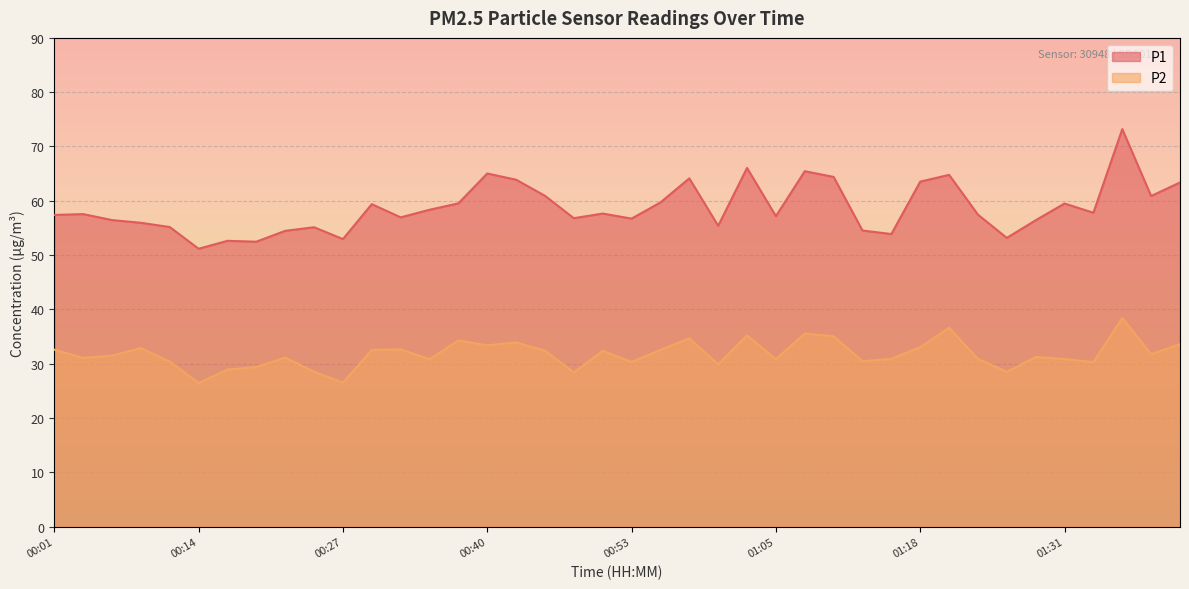

What is the sum of all P2 values?

1270.8